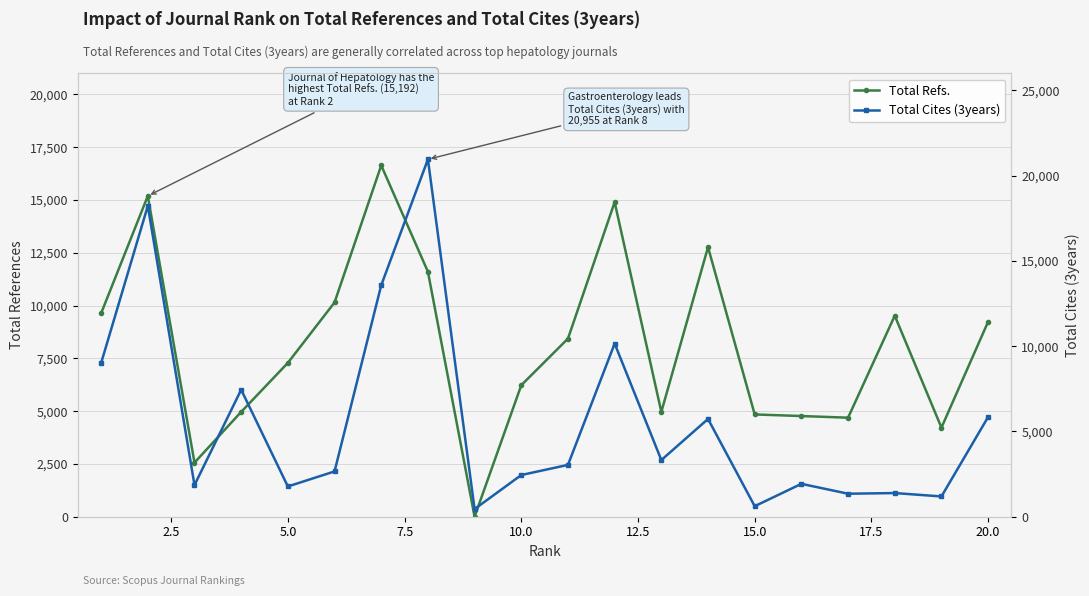

Which series has the largest range (max minus min)?

Total Cites (3years)